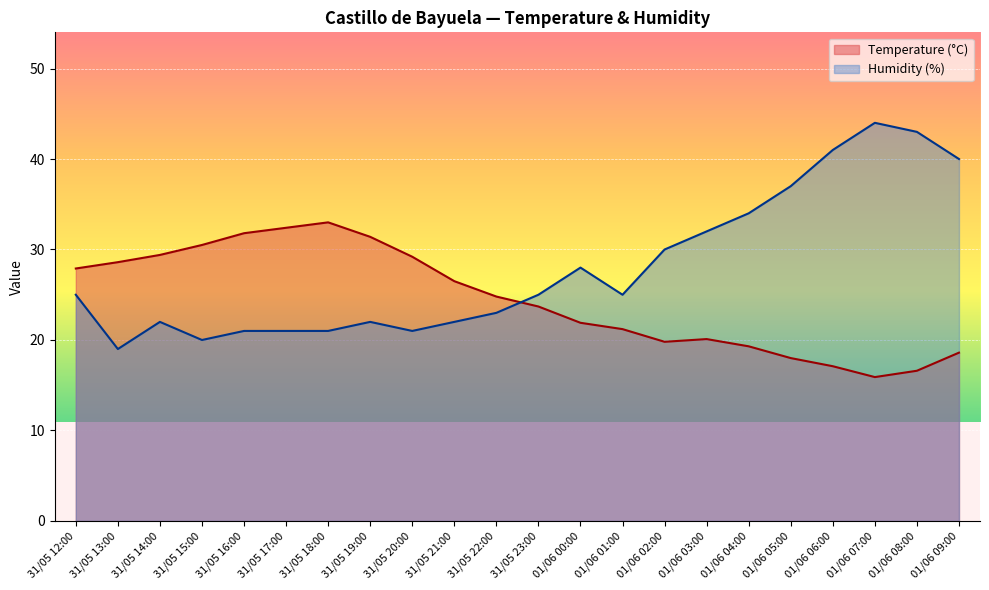

The Temperature (°C) series shows 11.1 at 01/06 08:00. True or false?

False